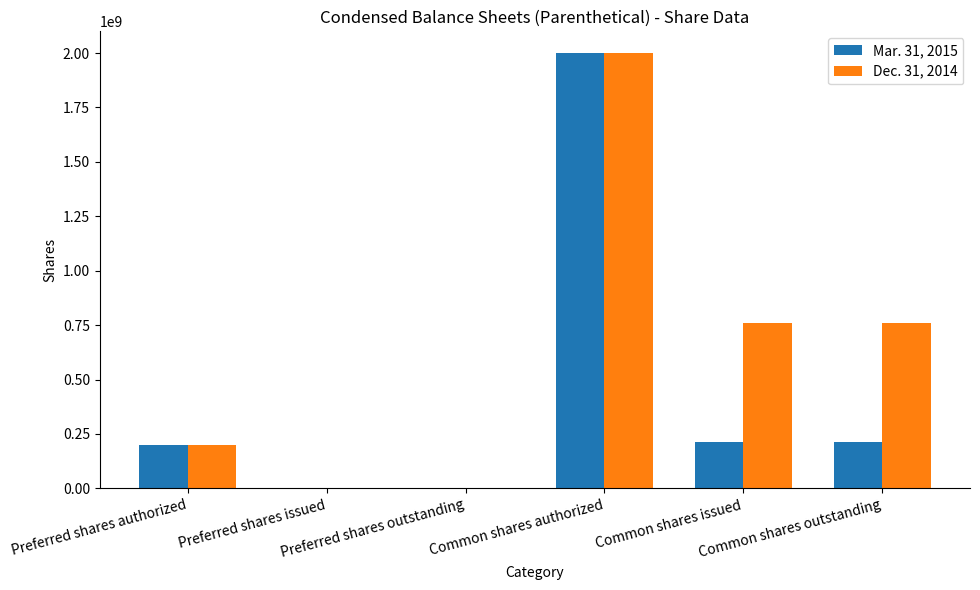

Where does the Dec. 31, 2014 series first go above 758065119?

Common shares authorized